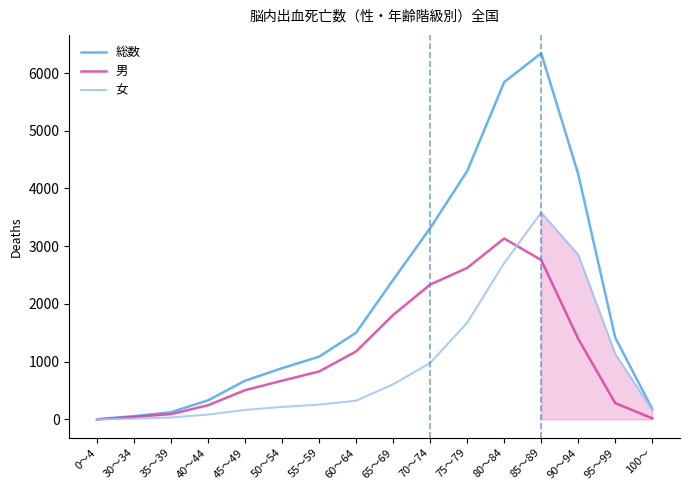

Which series has the largest range (max minus min)?

総数